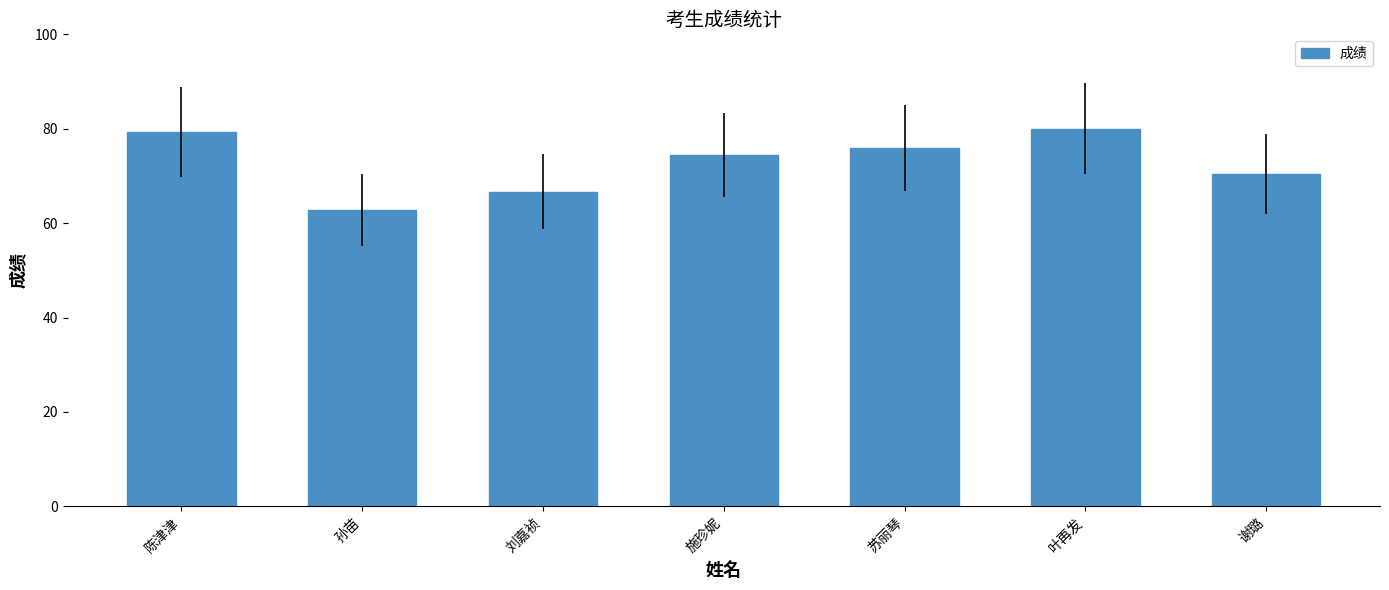

What is the ratio of the value at 叶再发 to the value at 谢璐?

1.1